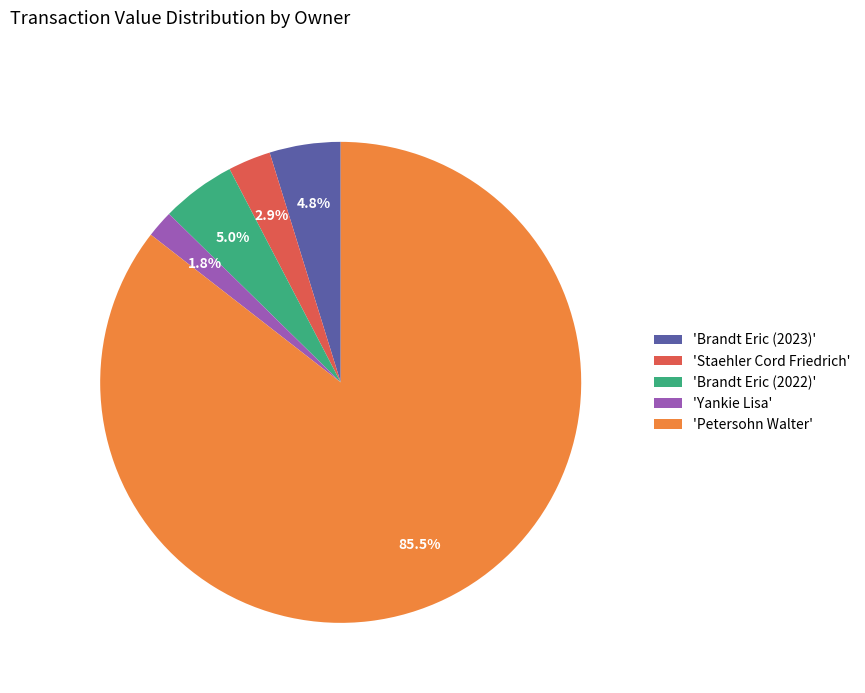

Which has a higher value, 'Petersohn Walter' or 'Yankie Lisa'?

'Petersohn Walter'